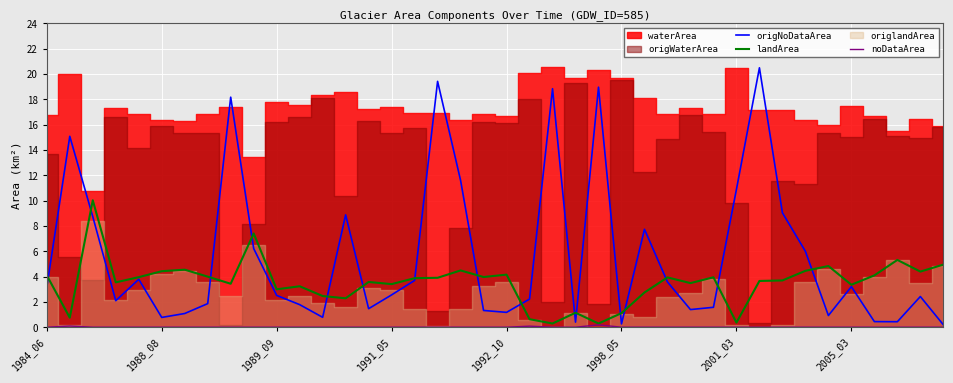

Where do origNoDataArea and landArea first cross each other?

1984_06 and 1988_08